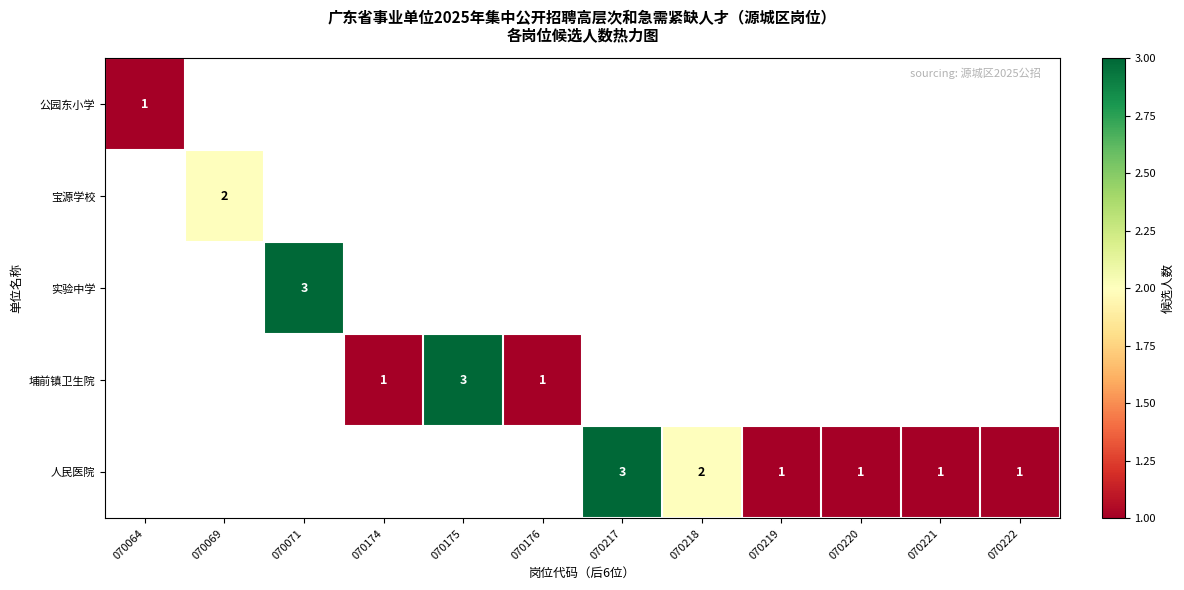

Is it true that 埔前镇卫生院 equals 1 at 070174?

True